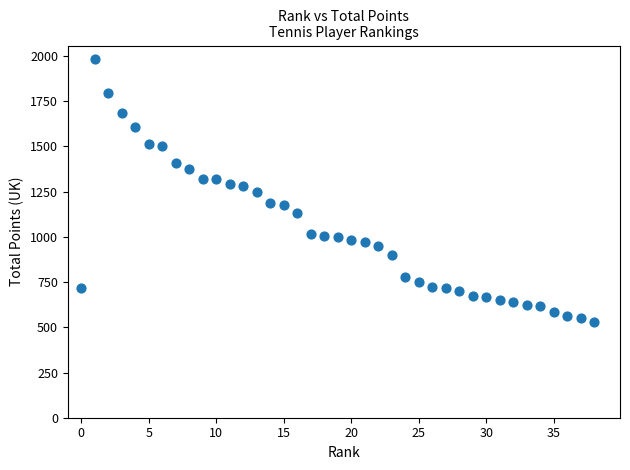

What is the range of Y values (max minus min)?

1454